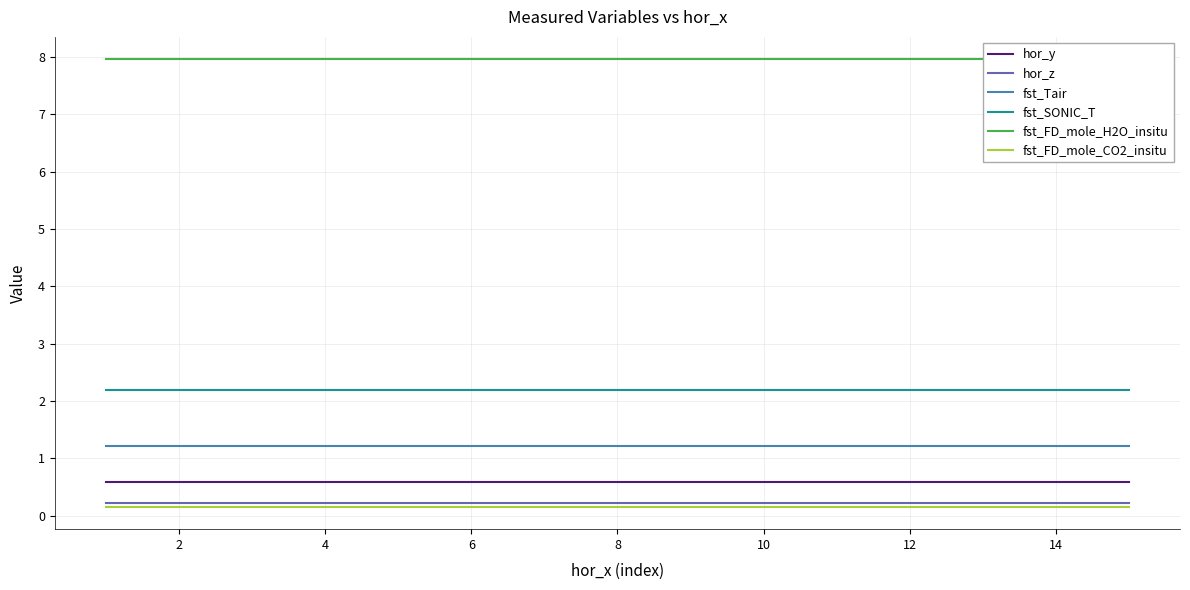

What is the maximum value for fst_SONIC_T?

2.2